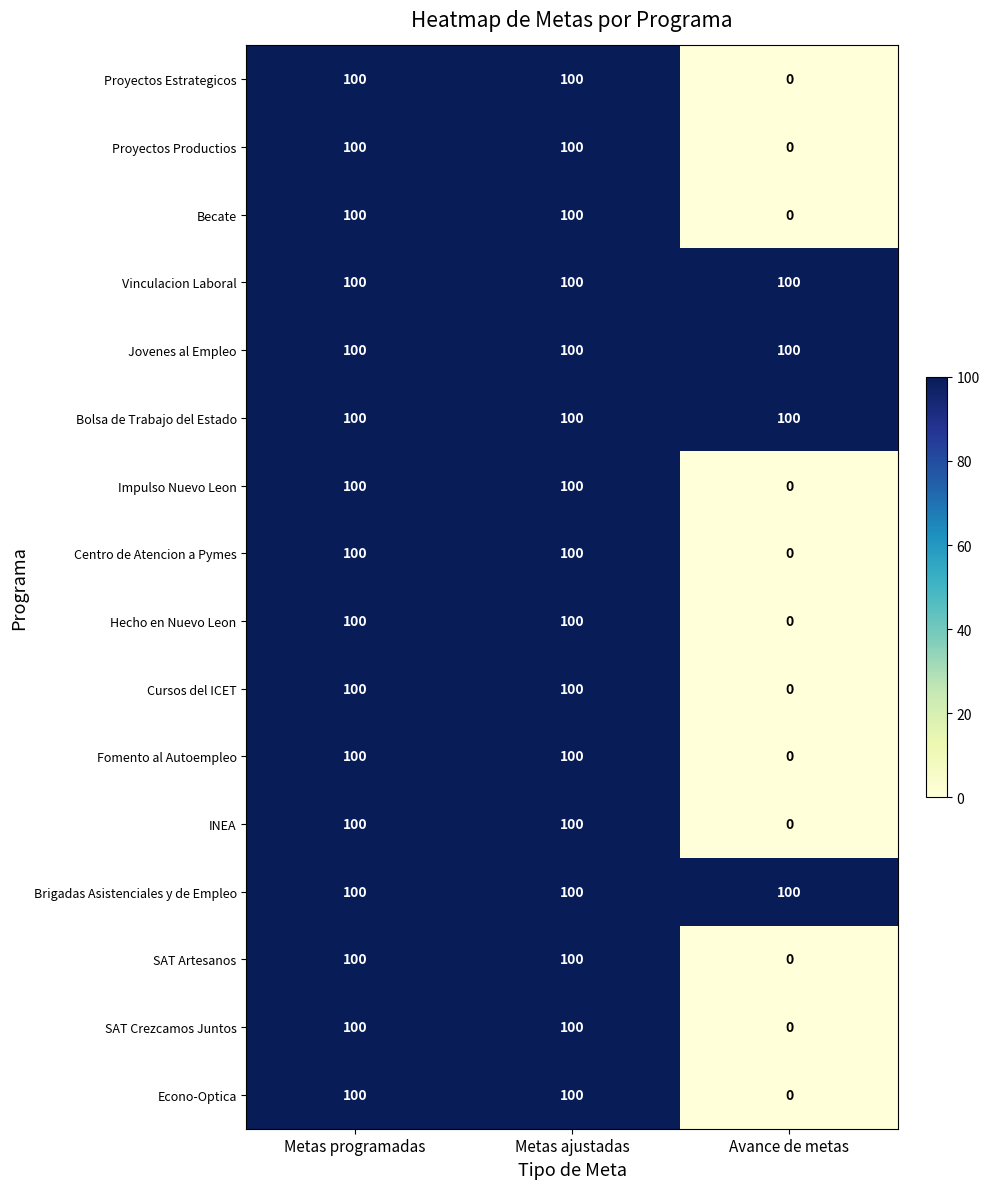

What is the average value of the Jovenes al Empleo series?

100